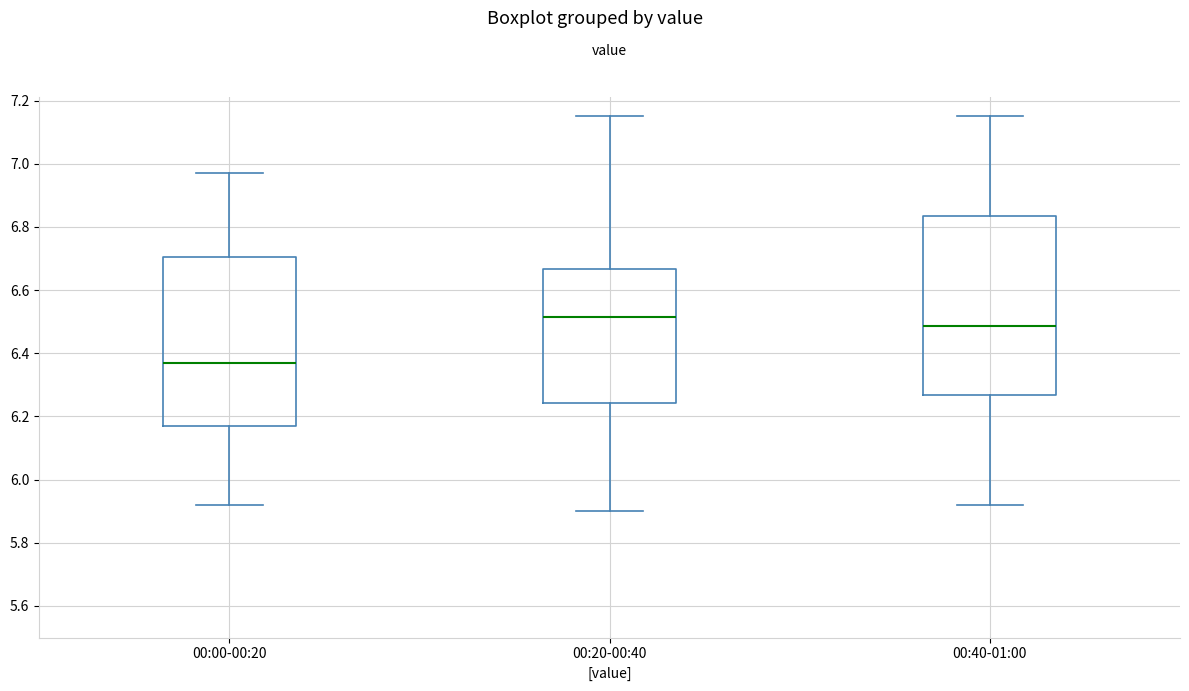

Comparing the boxes themselves (not the whiskers), which one is the tallest?

00:40-01:00